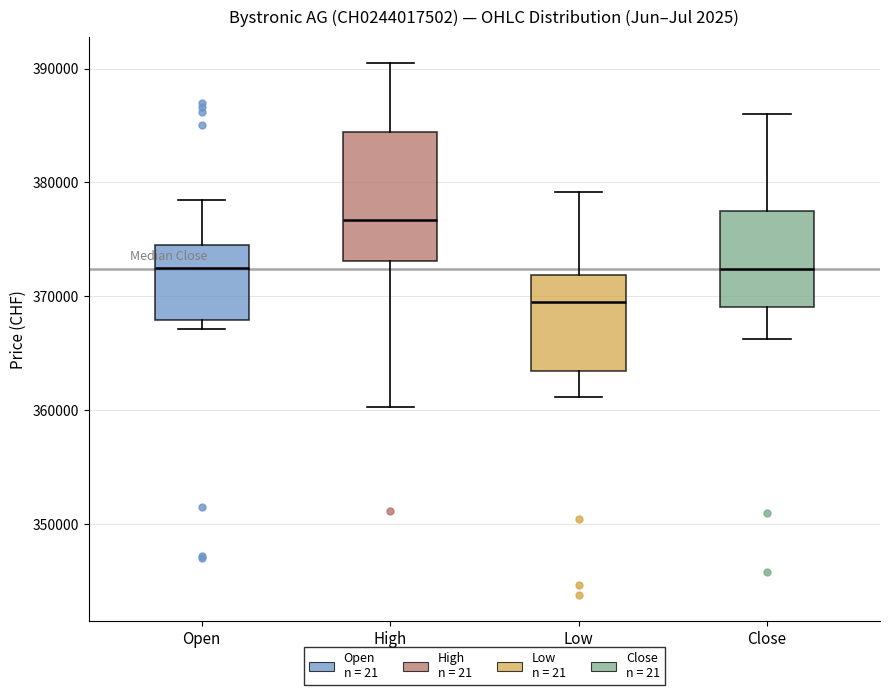

Where does the upper whisker of the box for Low end on the y-axis? The values are not printed on the chart, so give them approximately, as read against the axis.

379000